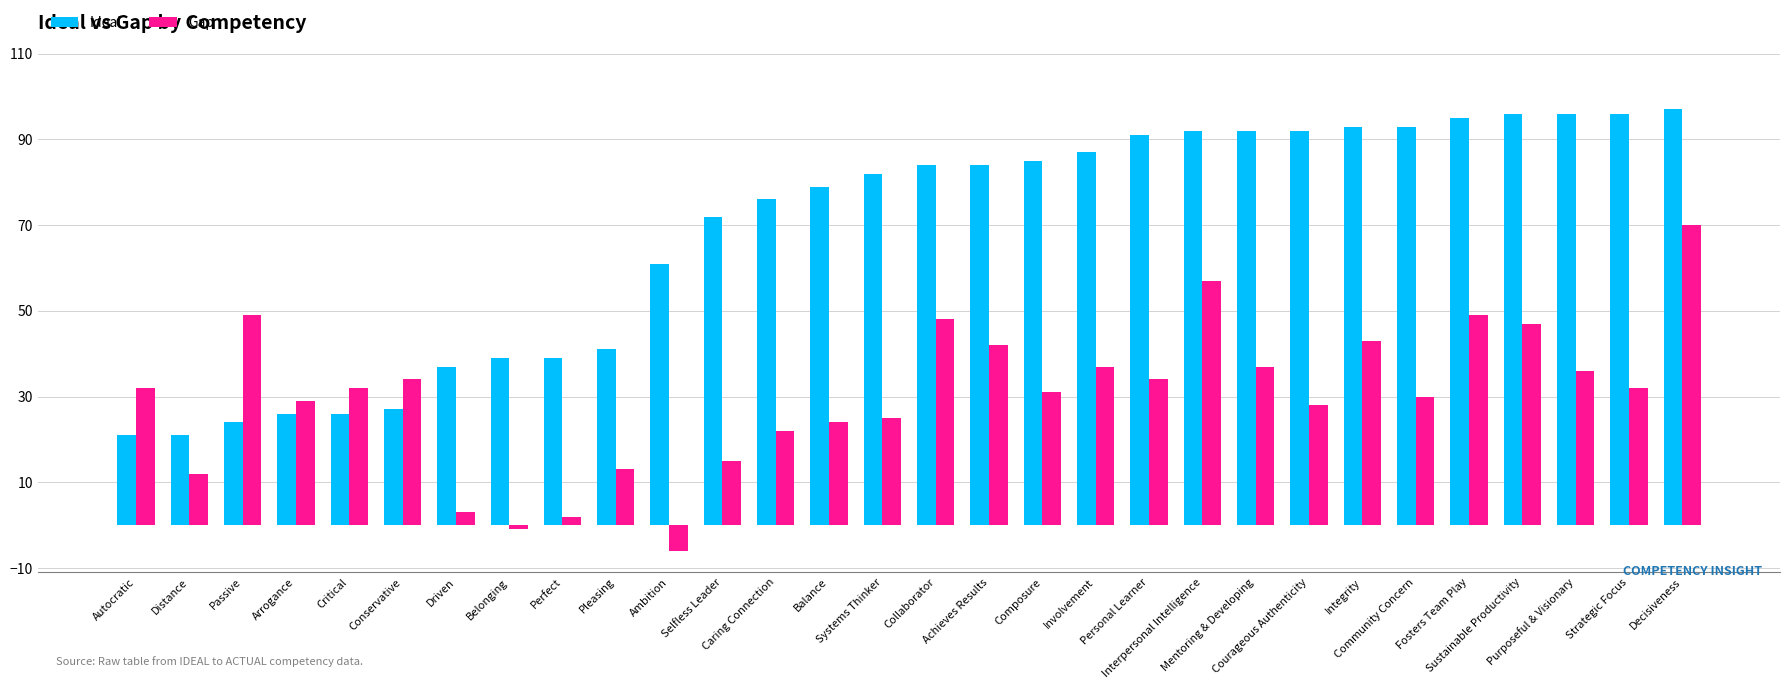

Where is Ideal nearest to the value 59?

Ambition